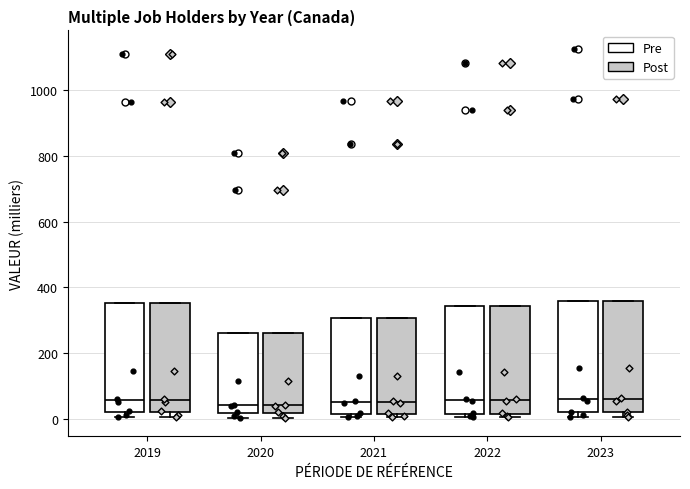

Reading left to right, transcribe this box plot: for each box, give where its median line is, the range the box spans, and where its two whiskers end, as read against the y-axis. The values are not printed on the chart, so give them approximately, as read against the axis.

2019 (Pre): median 60, box 20 to 360, whiskers 0 to 360
2019 (Post): median 60, box 20 to 360, whiskers 0 to 360
2020 (Pre): median 40, box 20 to 260, whiskers 0 to 260
2020 (Post): median 40, box 20 to 260, whiskers 0 to 260
2021 (Pre): median 60, box 20 to 300, whiskers 0 to 300
2021 (Post): median 60, box 20 to 300, whiskers 0 to 300
2022 (Pre): median 60, box 20 to 340, whiskers 0 to 340
2022 (Post): median 60, box 20 to 340, whiskers 0 to 340
2023 (Pre): median 60, box 20 to 360, whiskers 0 to 360
2023 (Post): median 60, box 20 to 360, whiskers 0 to 360